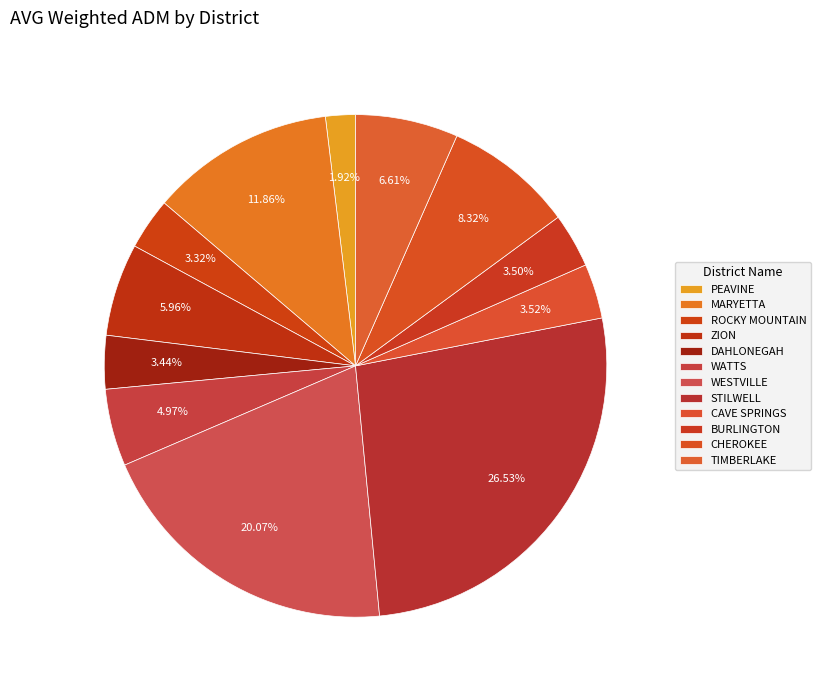

Count the number of slices in the pie.

12